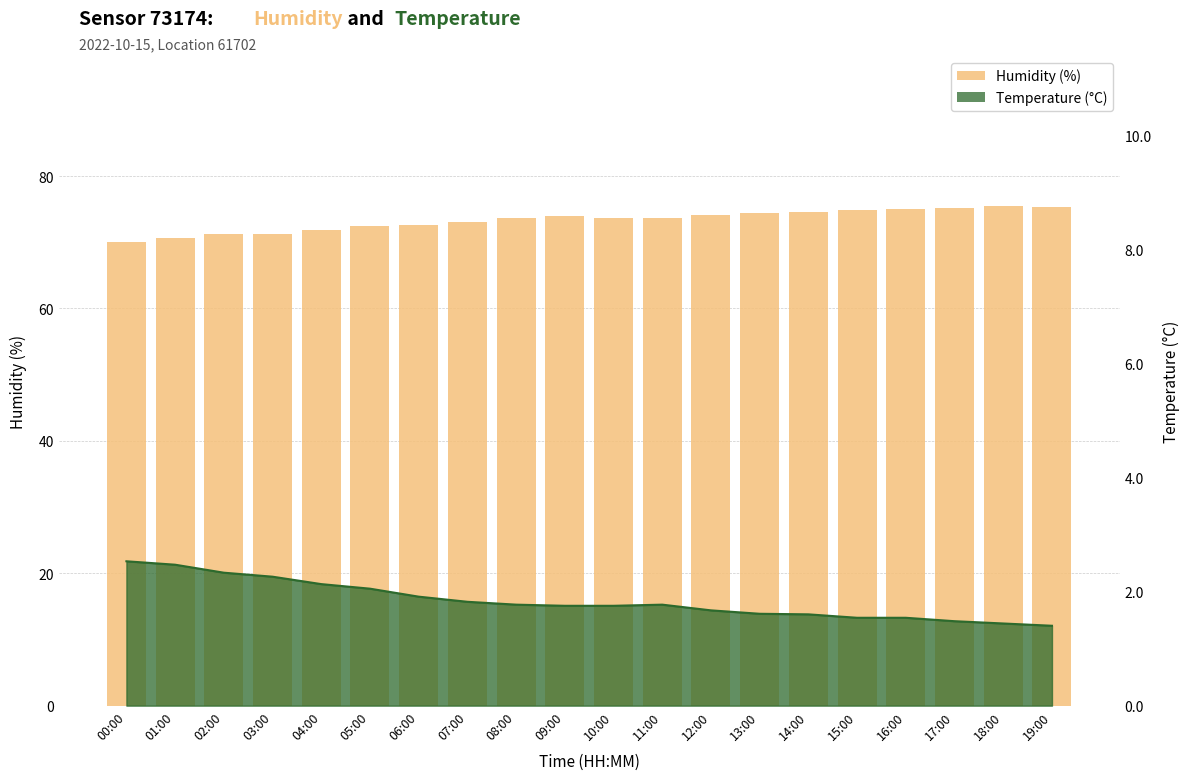

What is the minimum value shown in the chart?

70.0